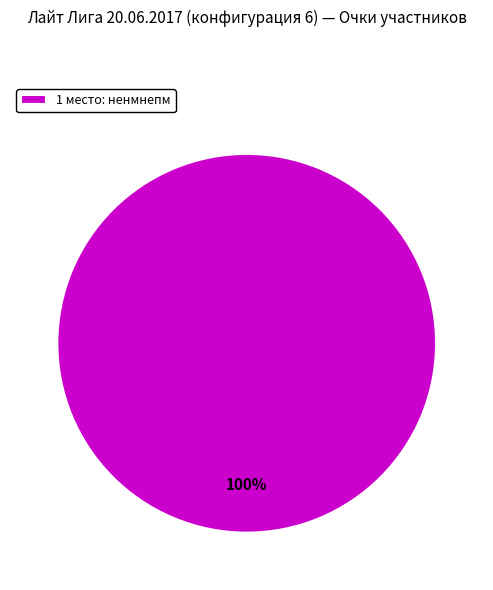

Which slice represents more than half of the pie?

1 место: ненмнепм